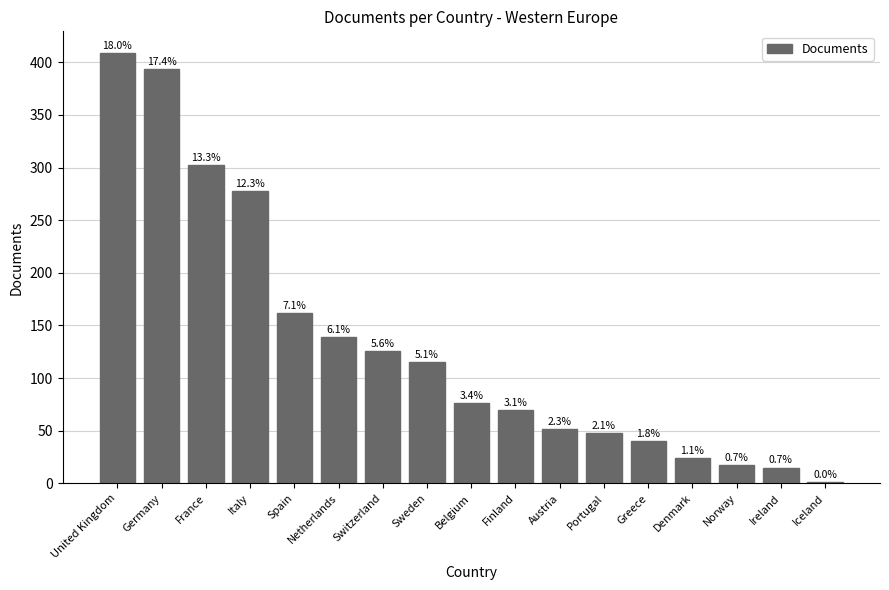

What is the sum of all values?

2268